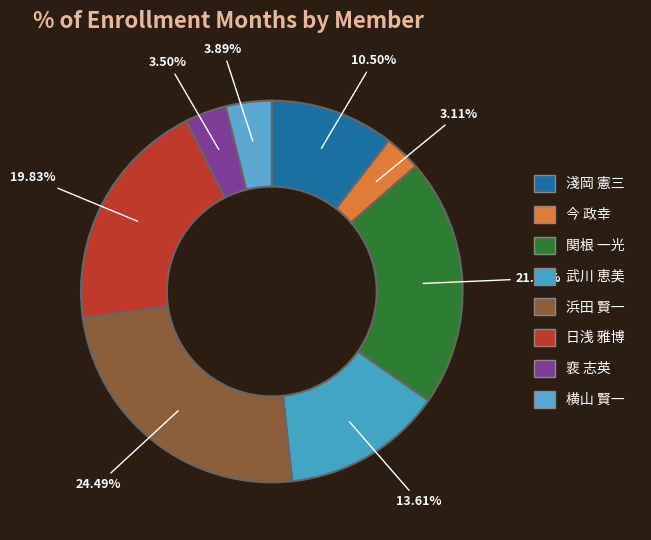

What is the total percentage of 関根 一光 and 武川 恵美?

34.7%